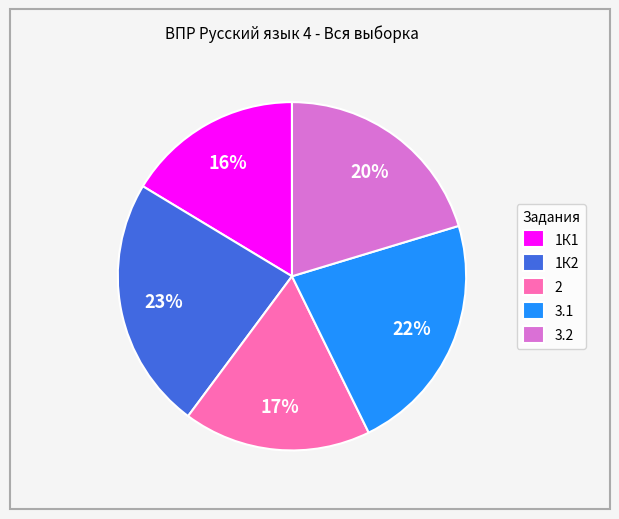

Rank the categories by value from highest to lowest.

1К2, 3.1, 3.2, 2, 1К1